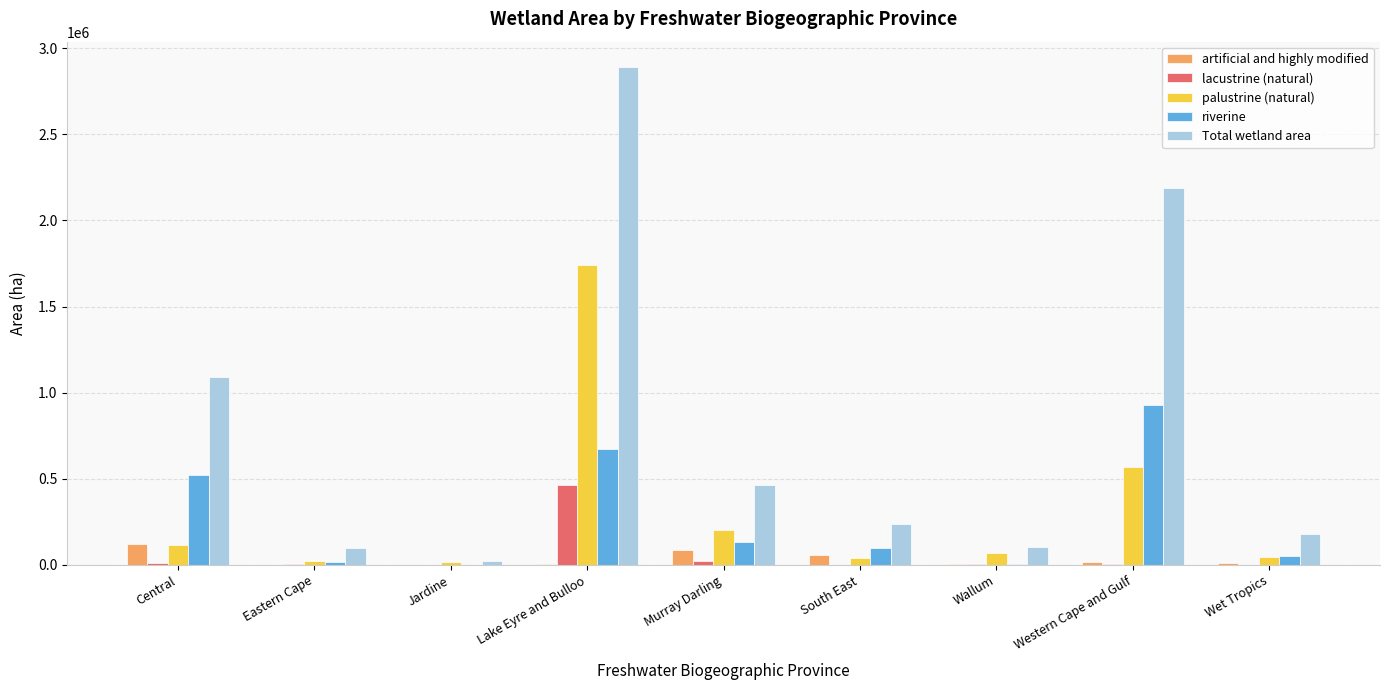

What is the maximum value for lacustrine (natural)?

463191